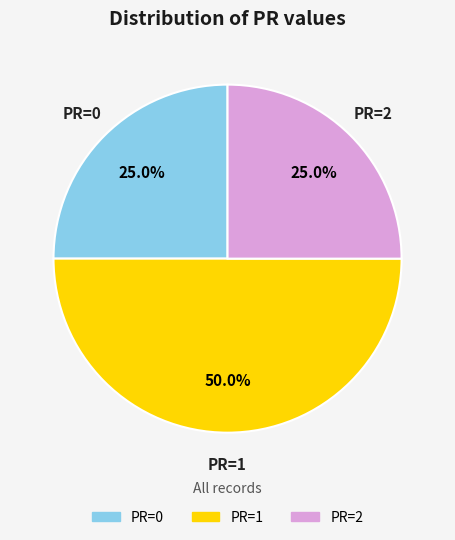

The PR=1 slice represents 37% of the pie. True or false?

False